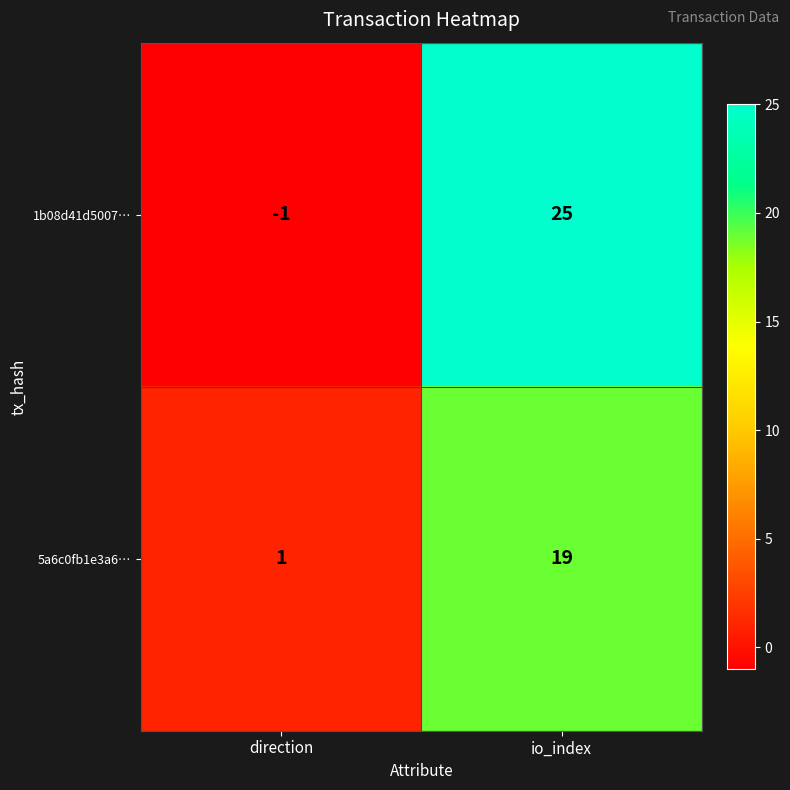

List the series in order of their overall mean, lowest first.

5a6c0fb1e3a6…, 1b08d41d5007…